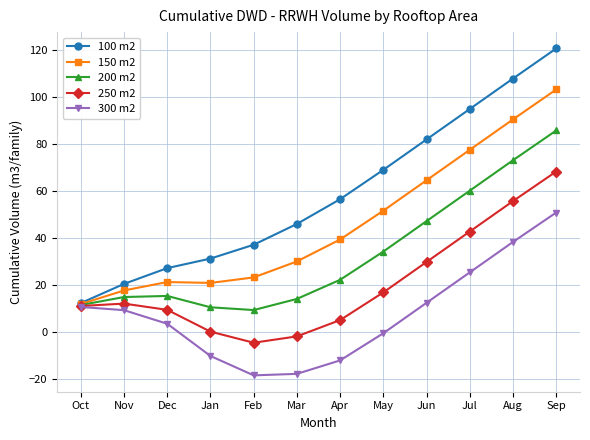

Which series has the largest total across all categories?

100 m2